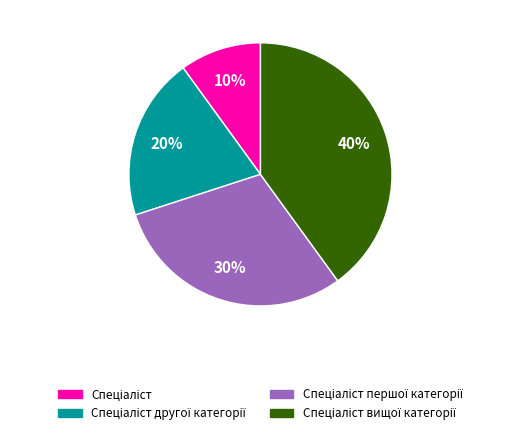

How many segments does this pie chart have?

4